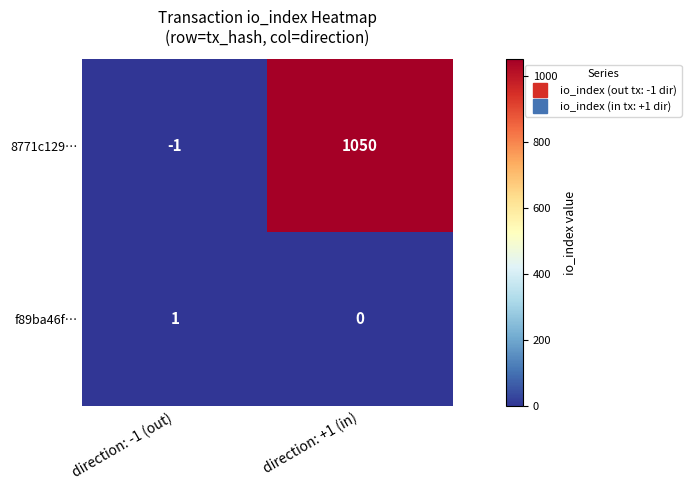

At which label does f89ba46f… reach its peak?

direction: -1 (out)